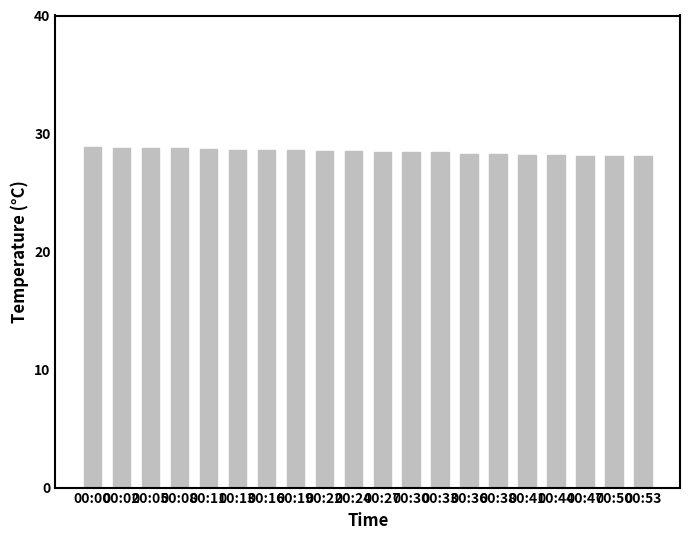

The value at 00:41 is 28.2. True or false?

True